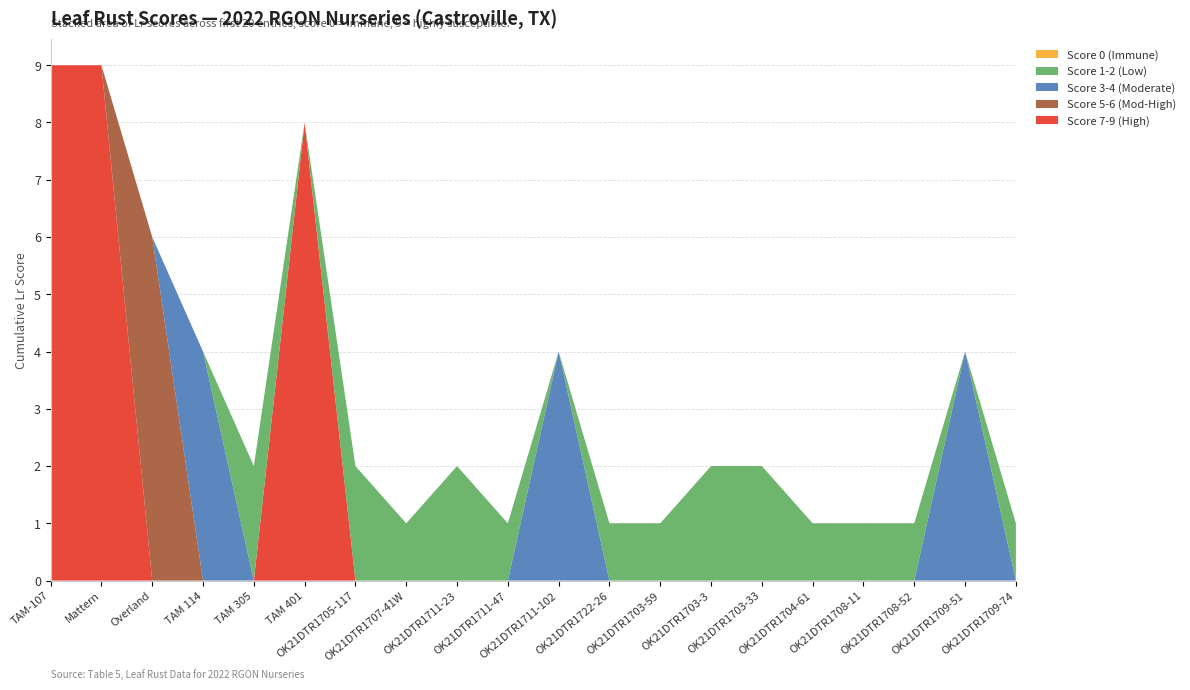

Reading left to right, extract all data points from this chart.

Score 7-9 (High): 9	9	0	0	0	8	0	0	0	0	0	0	0	0	0	0	0	0	0	0
Score 5-6 (Mod-High): 0	0	6	0	0	0	0	0	0	0	0	0	0	0	0	0	0	0	0	0
Score 3-4 (Moderate): 0	0	0	4	0	0	0	0	0	0	4	0	0	0	0	0	0	0	4	0
Score 1-2 (Low): 0	0	0	0	2	0	2	1	2	1	0	1	1	2	2	1	1	1	0	1
Score 0 (Immune): 0	0	0	0	0	0	0	0	0	0	0	0	0	0	0	0	0	0	0	0